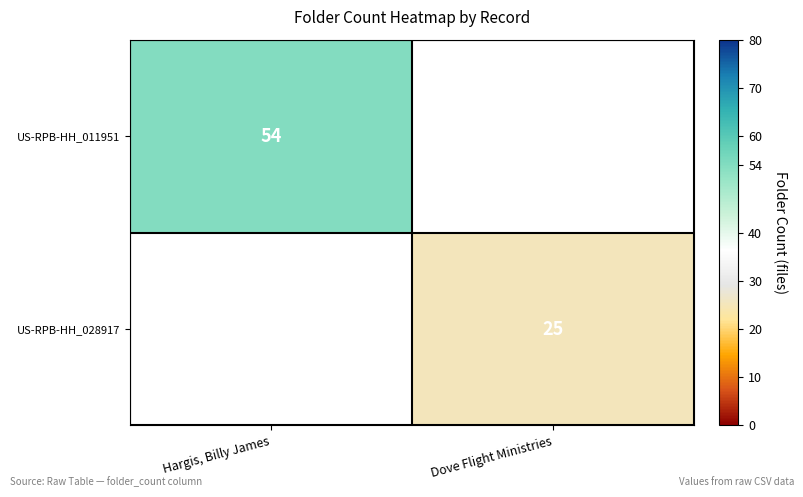

Is it true that US-RPB-HH_028917 equals 32.7 at Dove Flight Ministries?

False